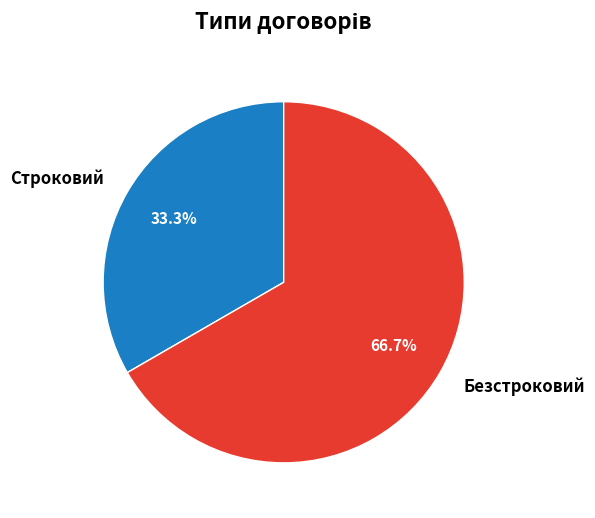

Combined, do Строковий and Безстроковий account for over 50%?

Yes